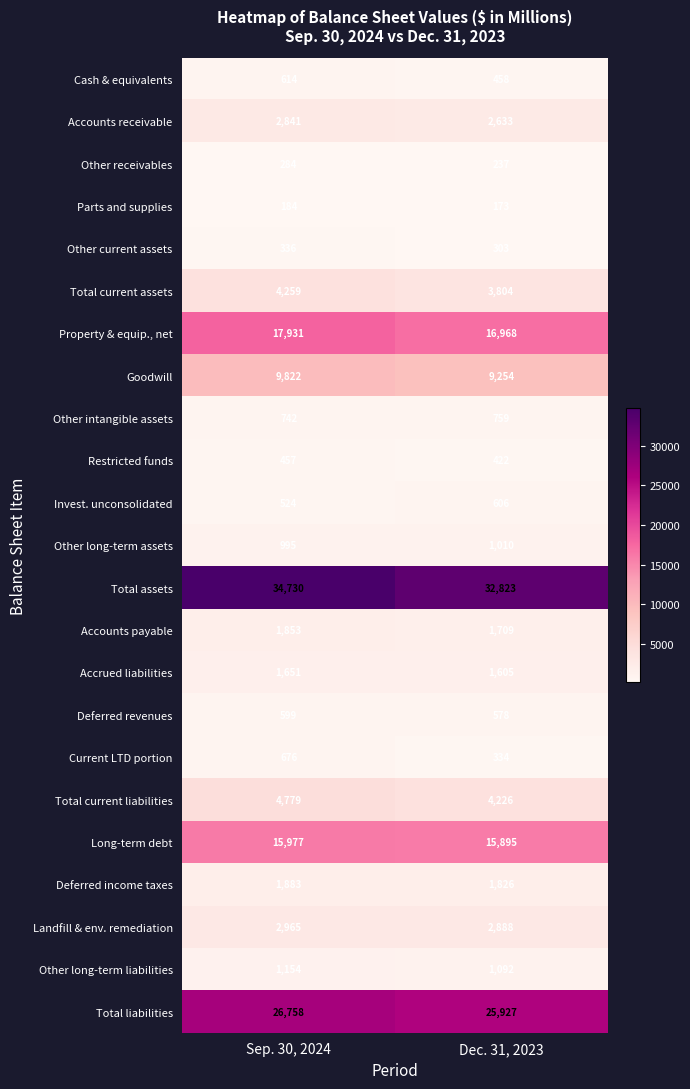

At which category is the sum across all series the highest?

Sep. 30, 2024